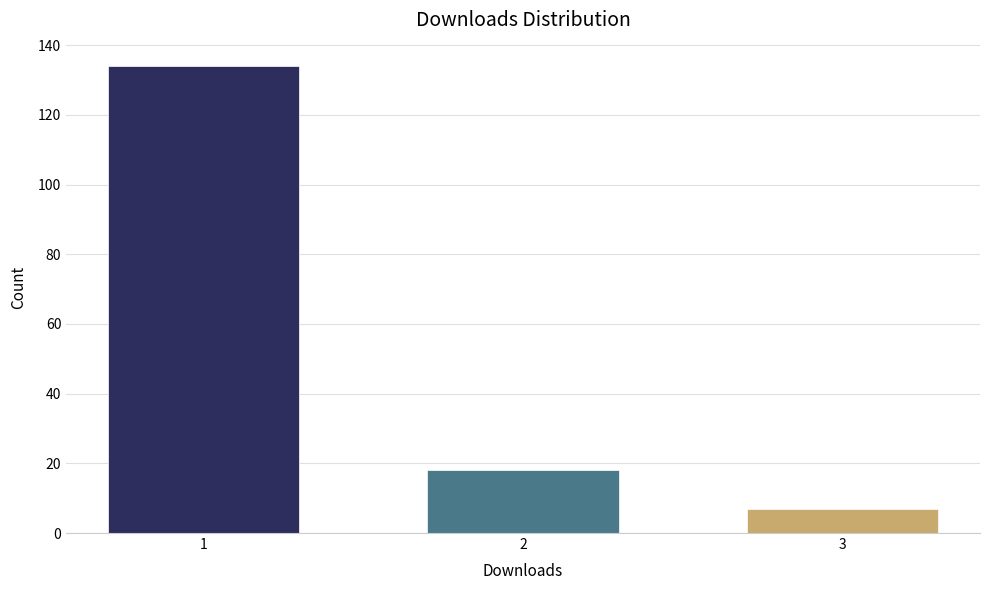

Reading right to left, transcribe all the data shown in this chart.

3=7	2=18	1=134